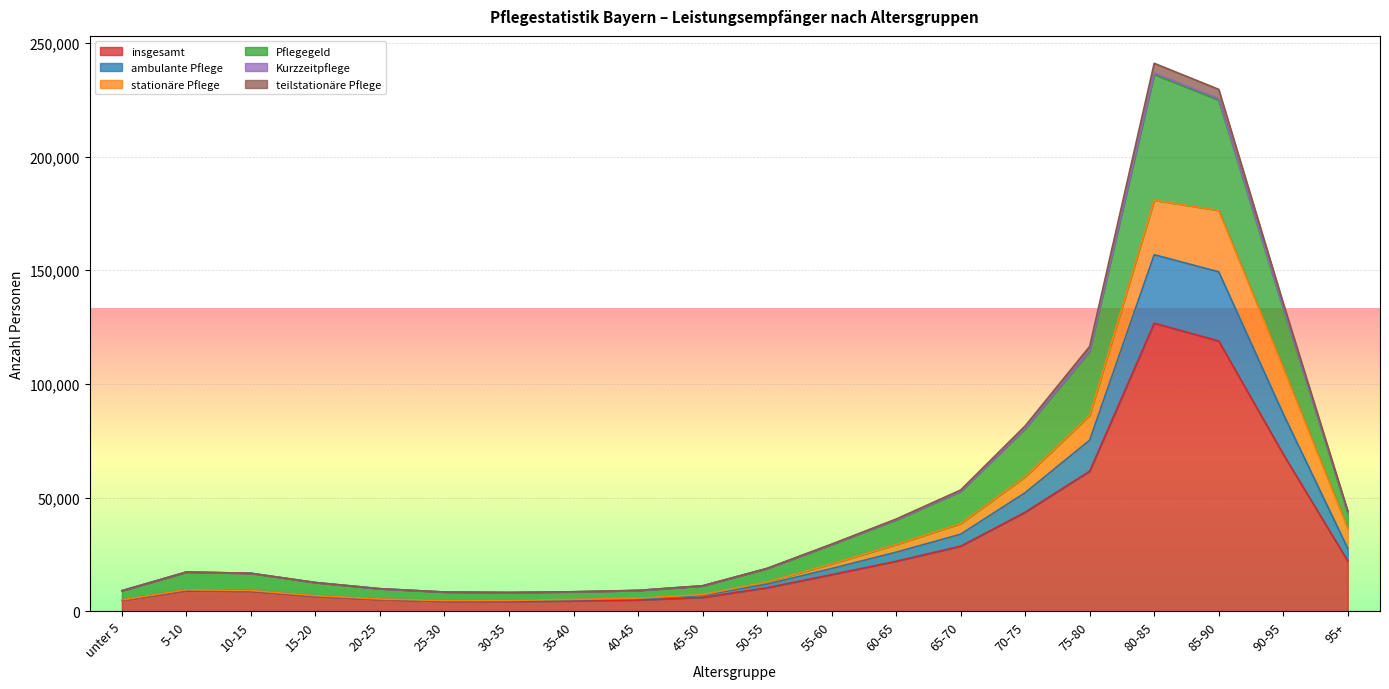

At which label does insgesamt first exceed 10347?

55-60